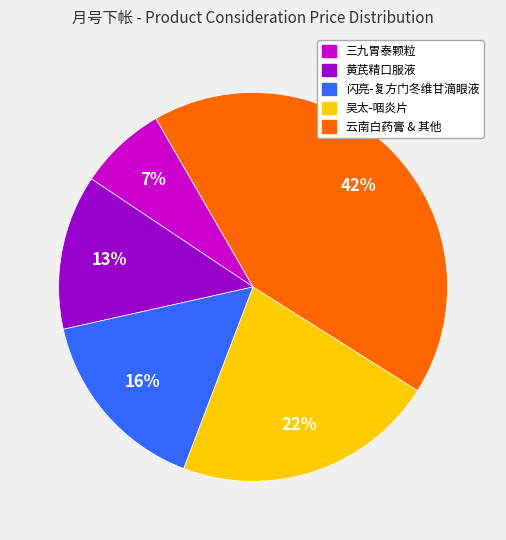

Does any single category account for the majority?

No